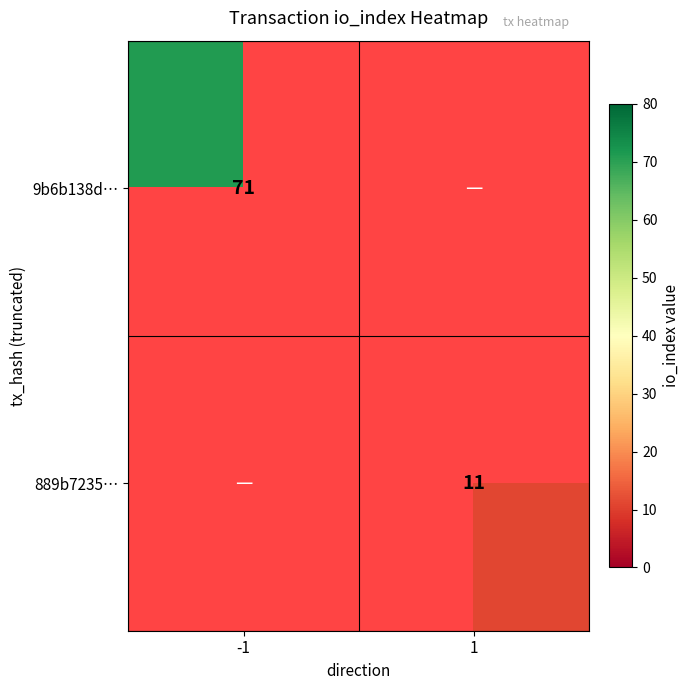

Is it true that 889b7235… equals 11 at 1?

True